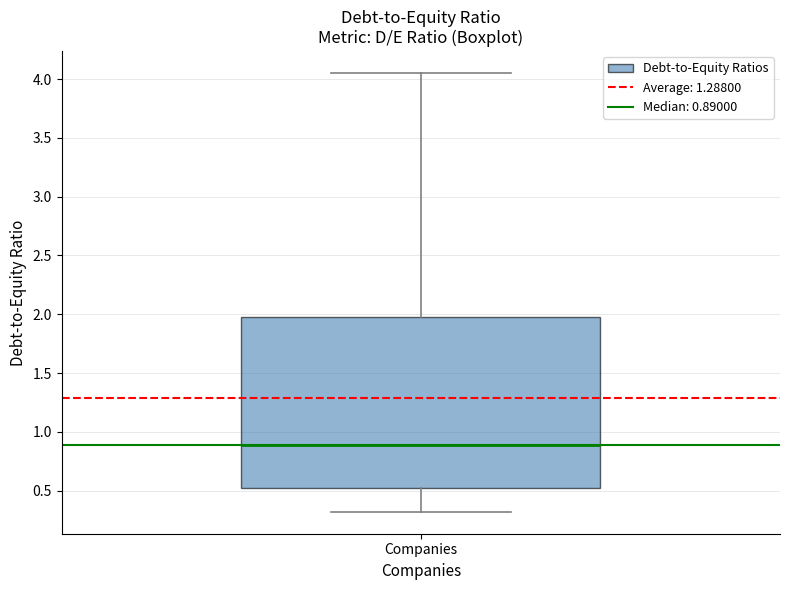

Read this box plot against the y-axis: the position of the median line, the range covered by the box, and the ends of both whiskers. The values are not printed on the chart, so give them approximately, as read against the axis.

median 0.90, box 0.50 to 2.00, whiskers 0.30 to 4.05